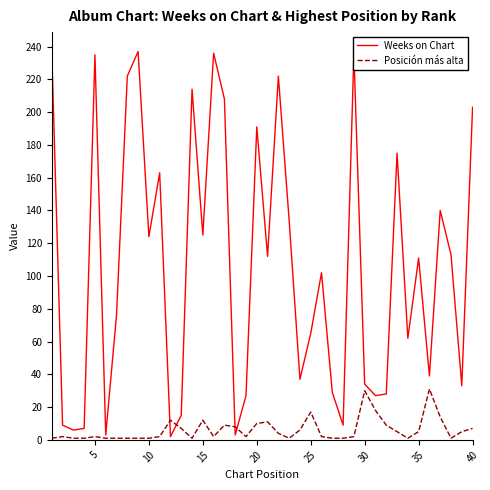

After their last crossing, which series has the higher values: Posición más alta or Weeks on Chart?

Weeks on Chart